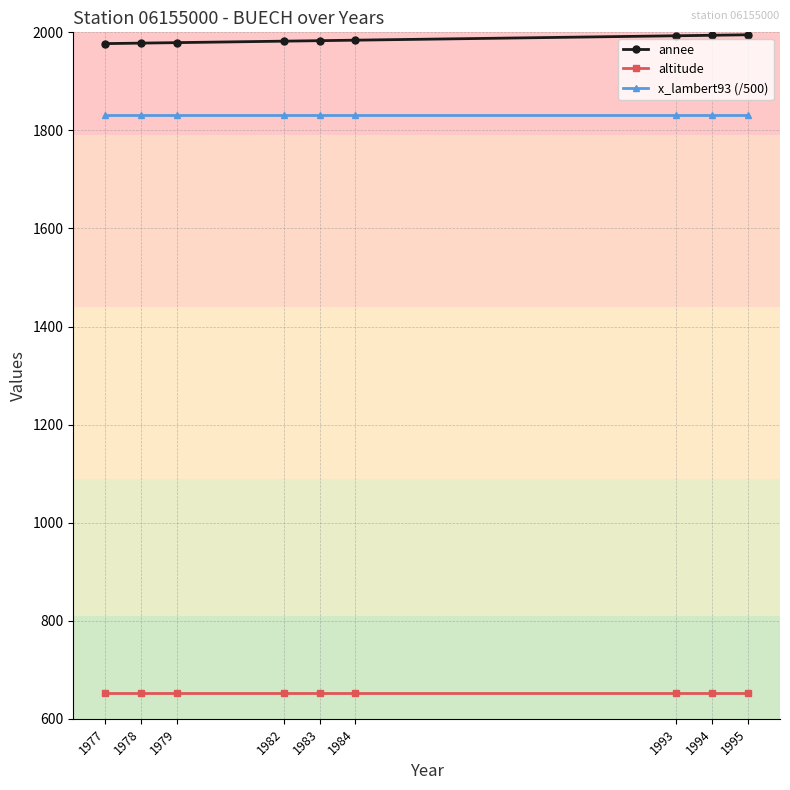

What is the sum of all altitude values?

5877.0